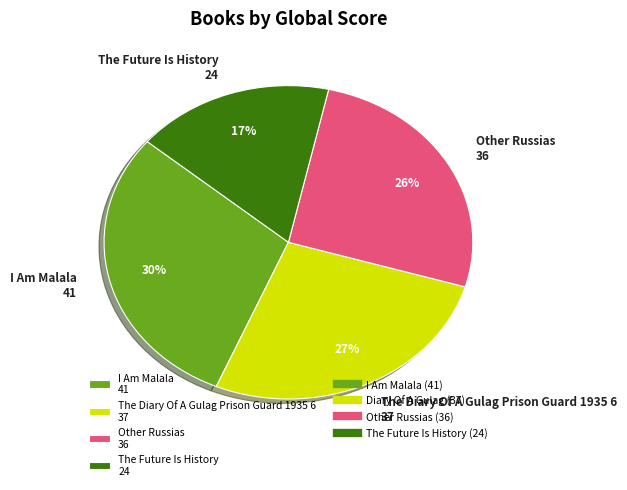

To the nearest percent, what is the difference between the I Am Malala and The Diary Of A Gulag Prison Guard 1935 6 slice percentages?

3%